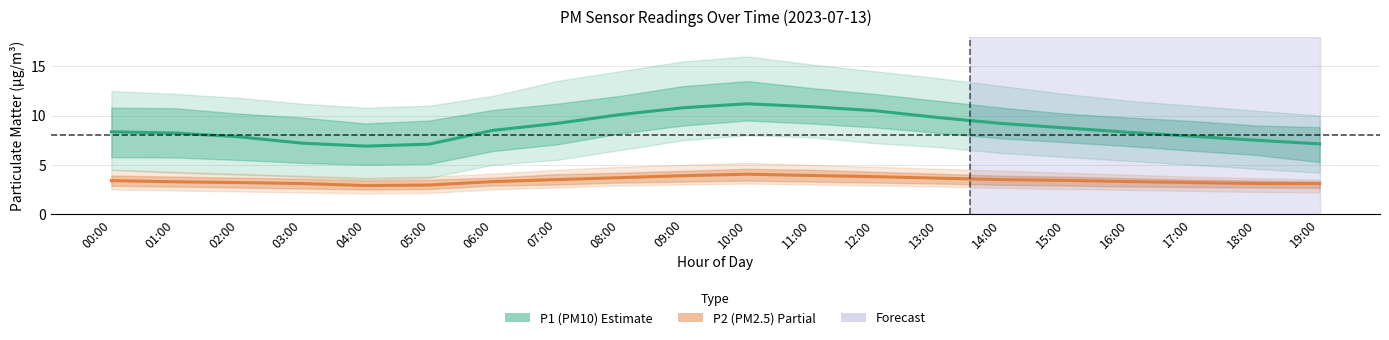

What is the sum of the P2 (PM2.5) values at 13:00 and 00:00?

7.0